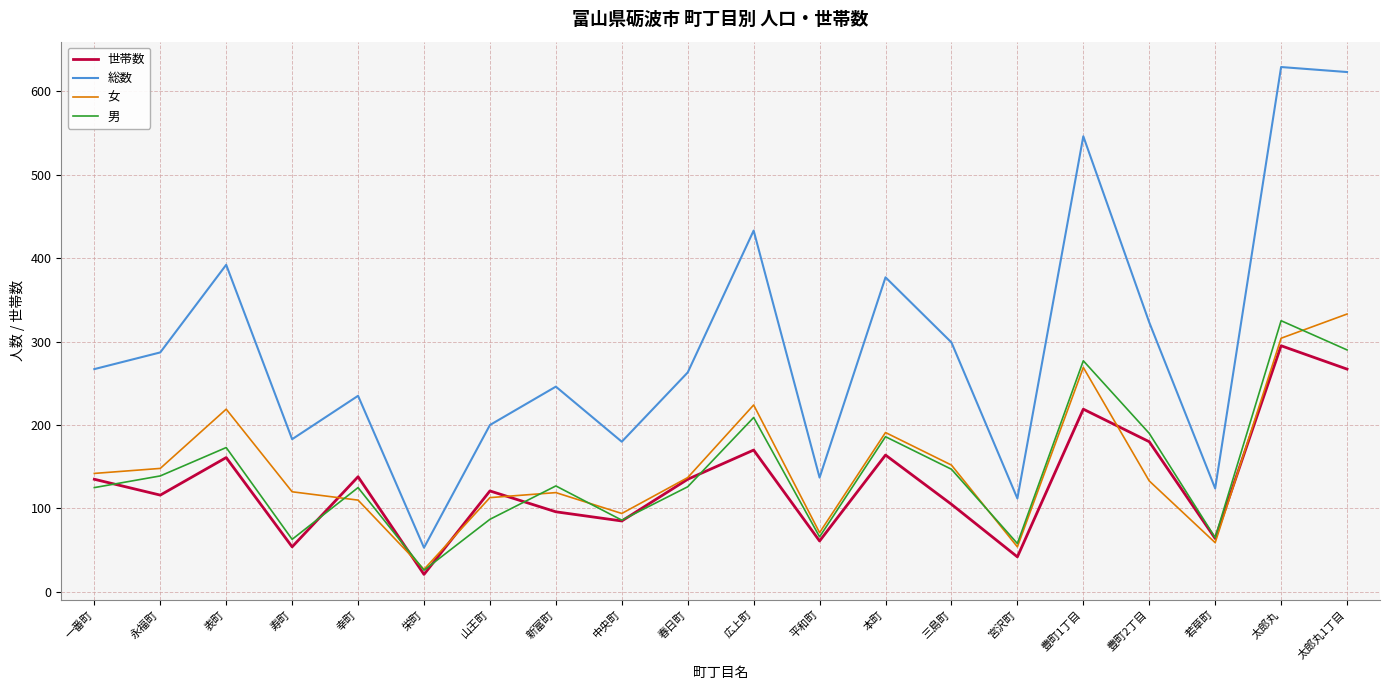

True or false: 総数 has more than 0 points higher than both neighbors.

True